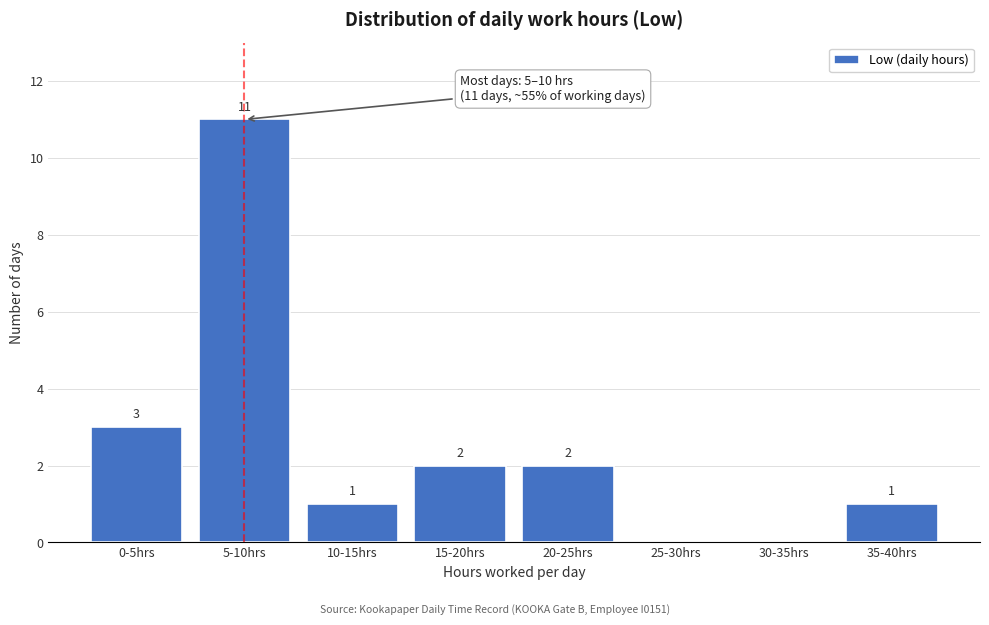

Reading left to right, what are all the values shown in this chart?

0-5hrs=3	5-10hrs=11	10-15hrs=1	15-20hrs=2	20-25hrs=2	25-30hrs=0	30-35hrs=0	35-40hrs=1